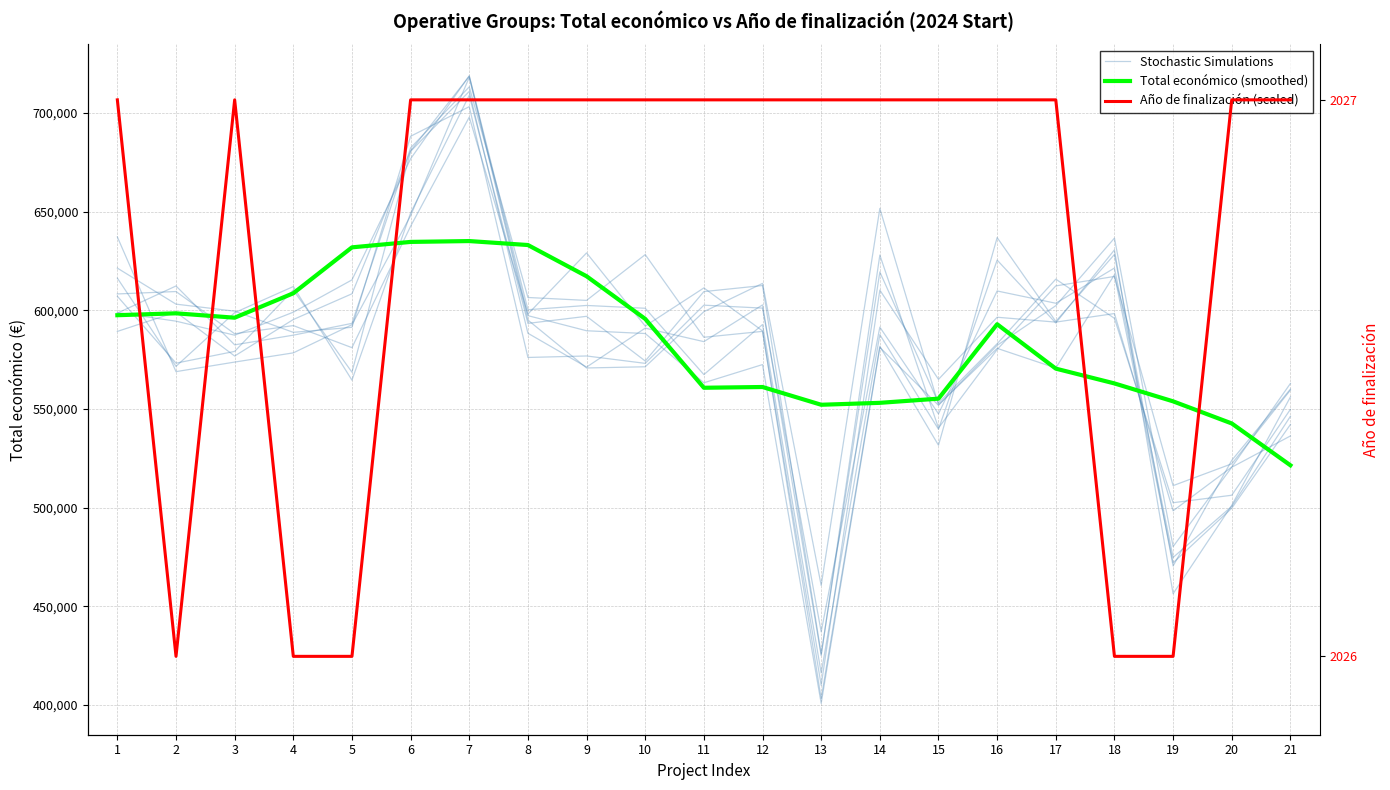

Reading left to right, extract all data points from this chart.

Stochastic Simulations: 1=616373.9	2=571662.3	3=598854.1	4=612103.2	5=564660.4	6=649367.8	7=708998.1	8=593438.6	9=597017.6	10=574376.2	11=609544.2	12=612609.3	13=425908.6	14=619501.3	15=553161.2	16=583129.7	17=615843.5	18=595996.1	19=502568.1	20=506356.3	21=549868.5
Total económico (smoothed): 1=597577.0	2=598535.0	3=596313.0	4=608697.0	5=631960.0	6=634717.0	7=635146.0	8=633137.0	9=617318.0	10=595701.0	11=560819.0	12=561197.0	13=552200.0	14=553176.0	15=555296.0	16=593003.0	17=570512.0	18=563014.0	19=553933.0	20=542731.0	21=521531.0
Año de finalización (scaled): 1=706697.0	2=424720.0	3=706697.0	4=424720.0	5=424720.0	6=706697.0	7=706697.0	8=706697.0	9=706697.0	10=706697.0	11=706697.0	12=706697.0	13=706697.0	14=706697.0	15=706697.0	16=706697.0	17=706697.0	18=424720.0	19=424720.0	20=706697.0	21=706697.0